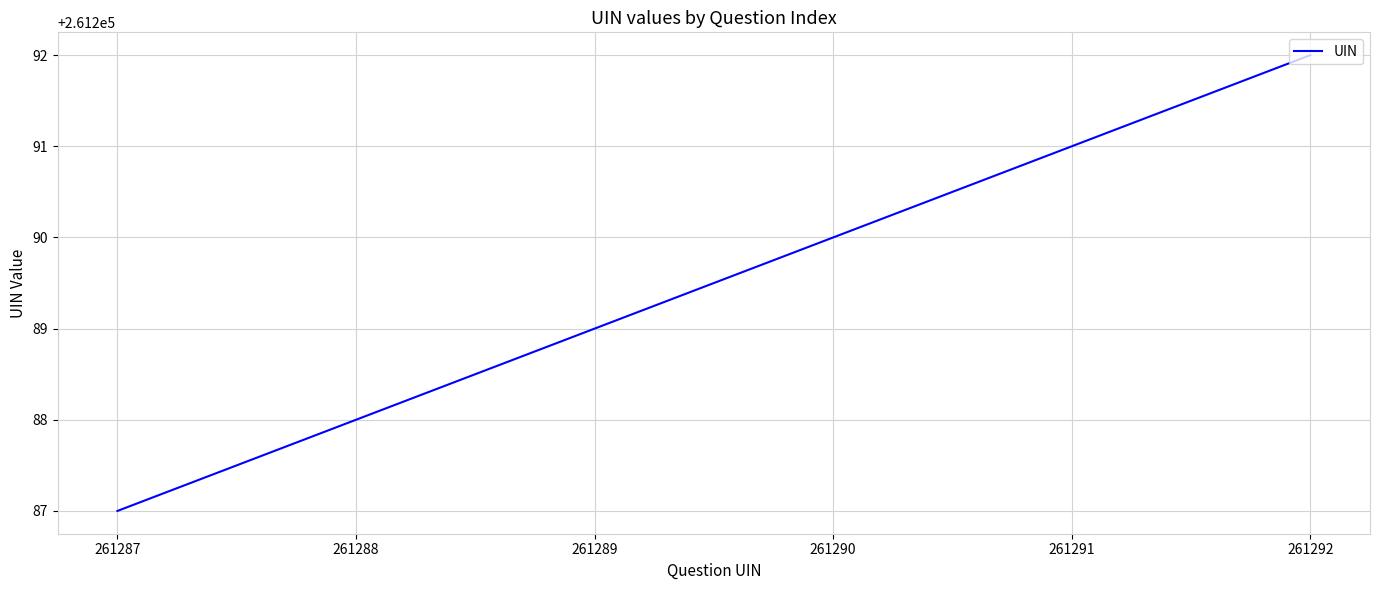

Rank the categories by value from highest to lowest.

261292, 261291, 261290, 261289, 261288, 261287